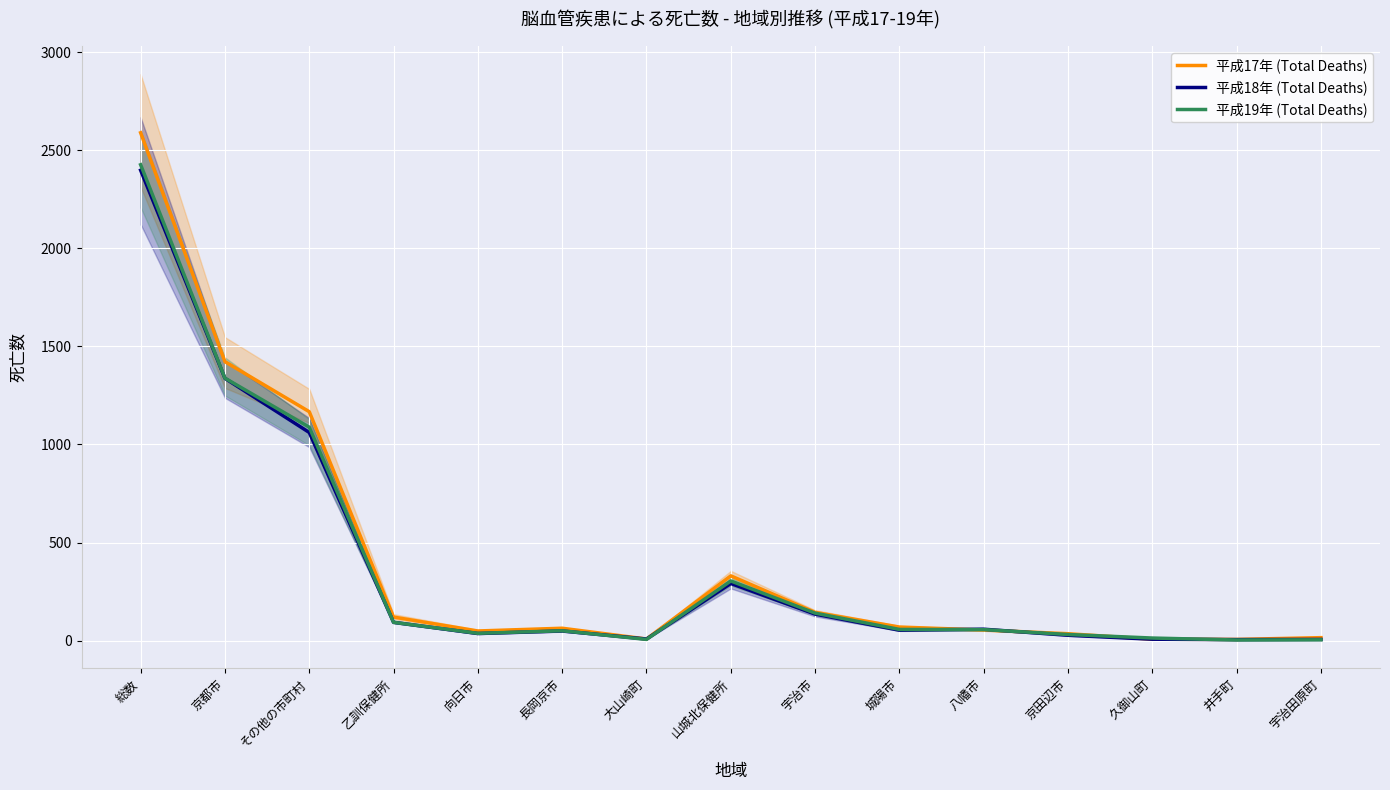

What is the difference between the highest and lowest values at 向日市?

13